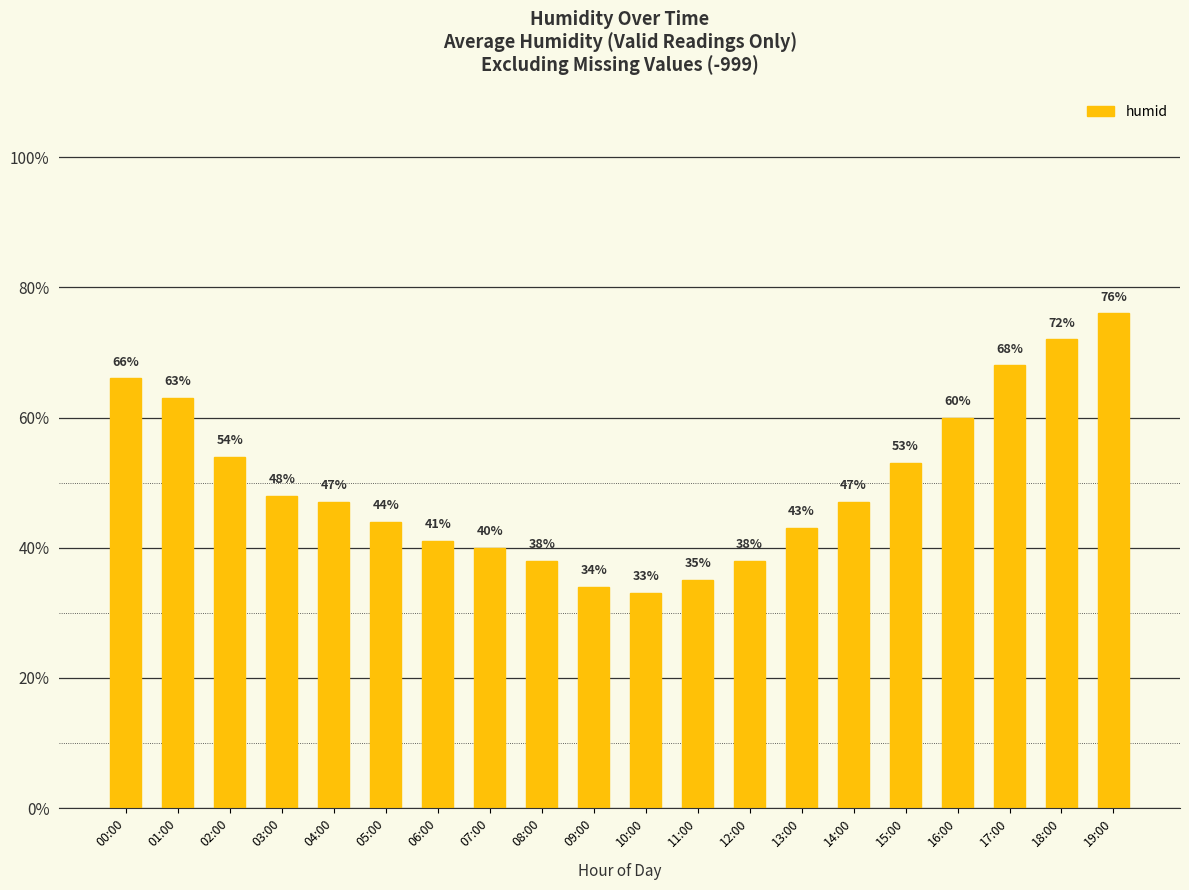

Reading left to right, transcribe all the data shown in this chart.

66	63	54	48	47	44	41	40	38	34	33	35	38	43	47	53	60	68	72	76